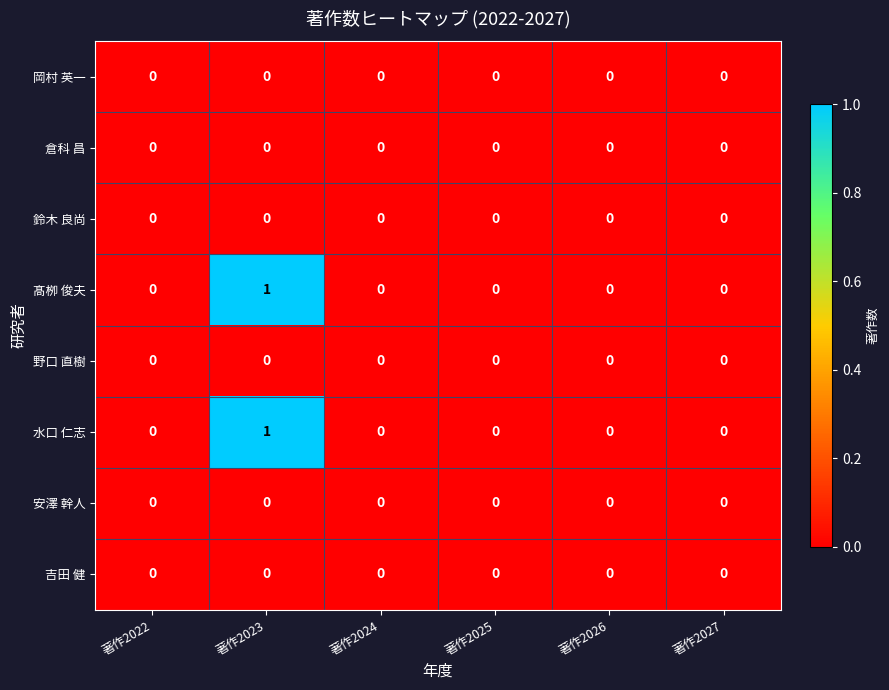

At which category is the sum across all series the highest?

著作2023